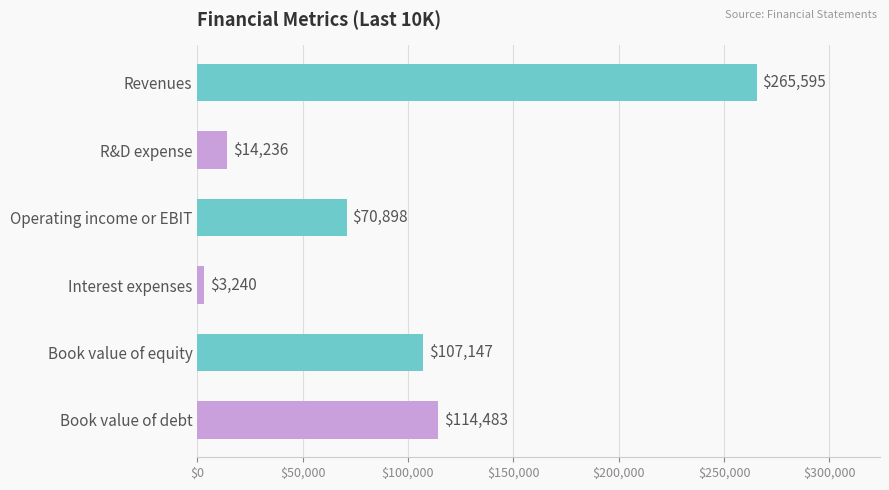

The chart shows a value of 107147 at Book value of equity. True or false?

True